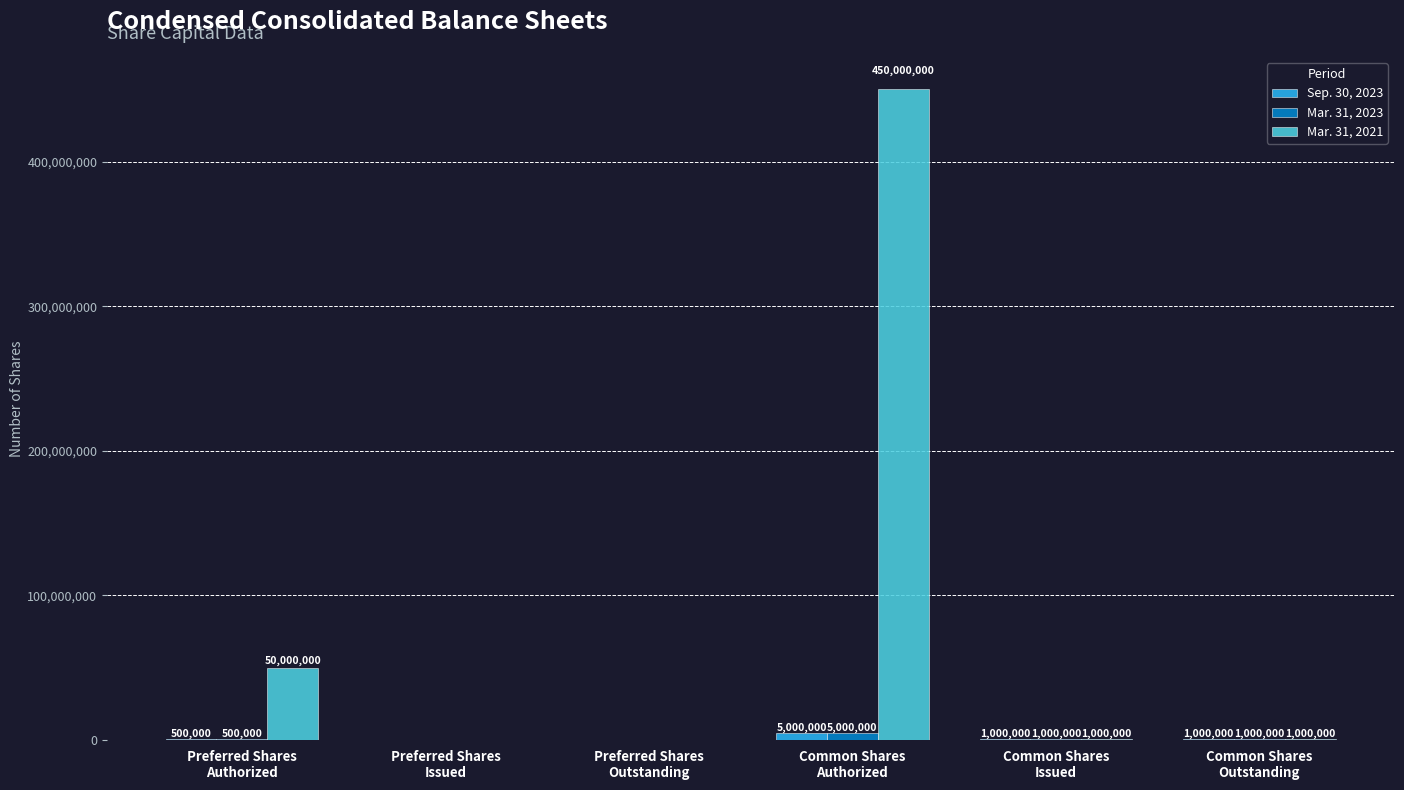

What is the sum of all Sep. 30, 2023 values?

7500000